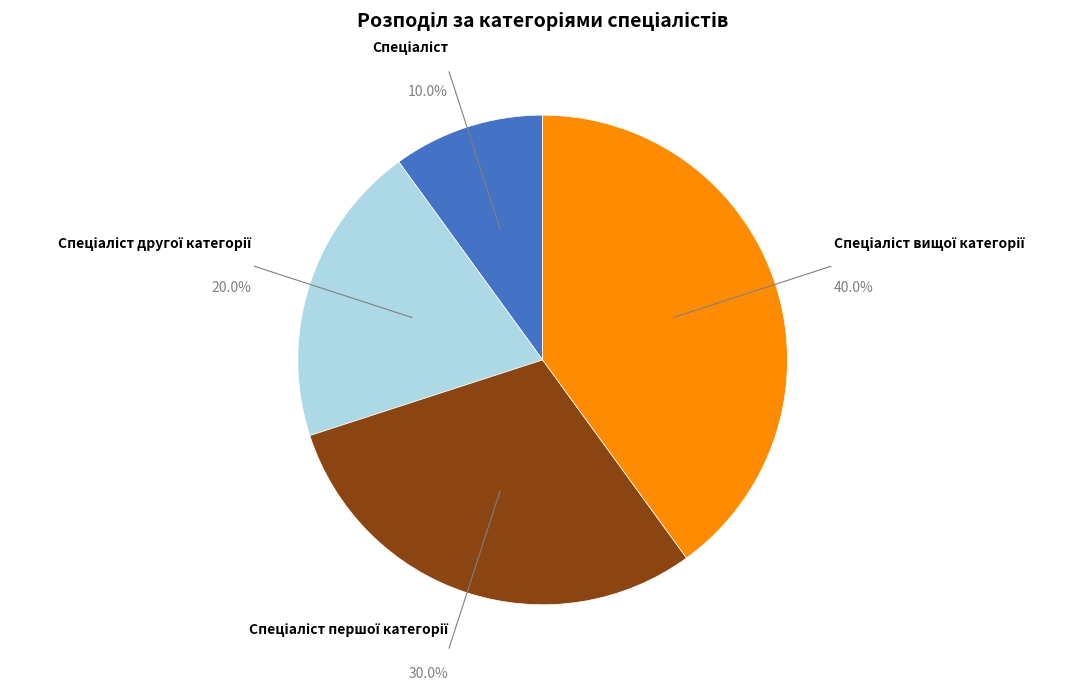

Does any single category account for the majority?

No